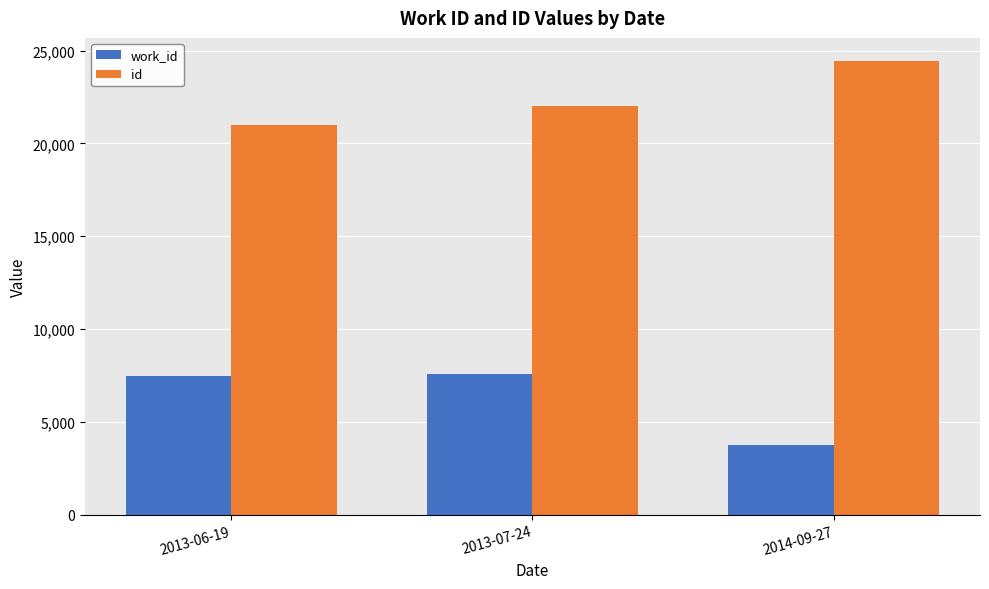

How many groups of bars are there?

3